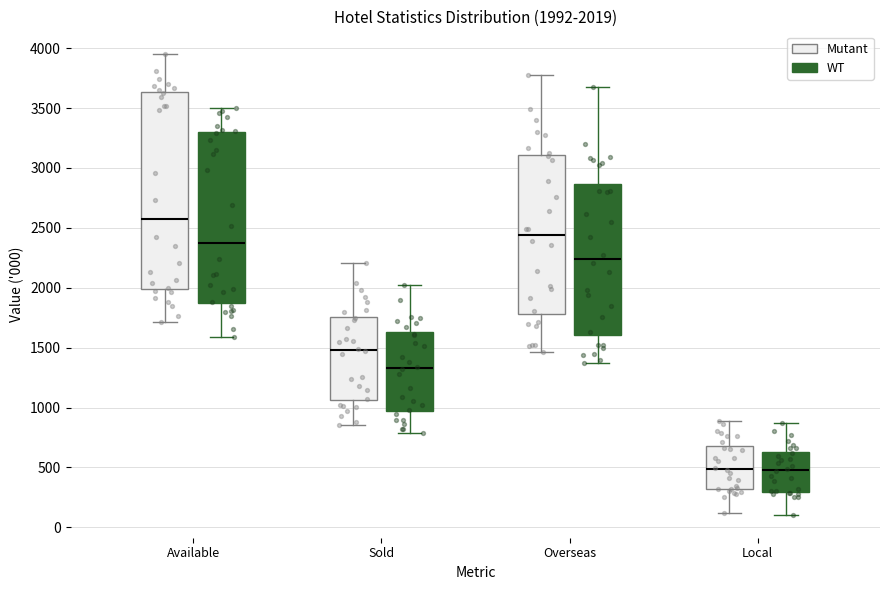

Which box is the tallest, from its lower edge to its upper edge?

Available (Mutant)